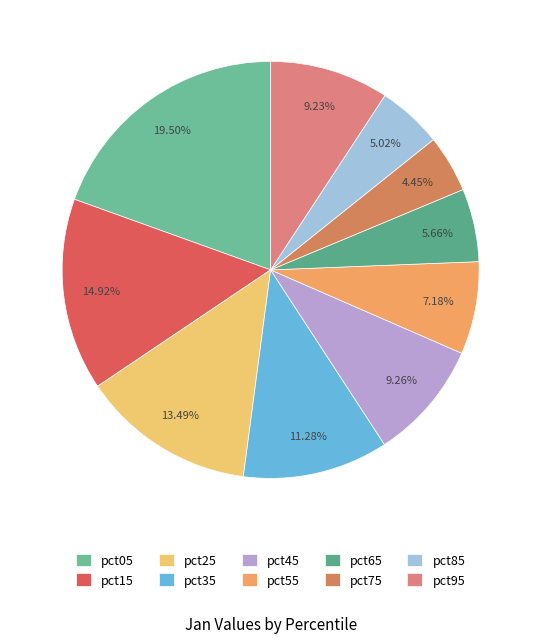

Which slice is the largest?

pct05